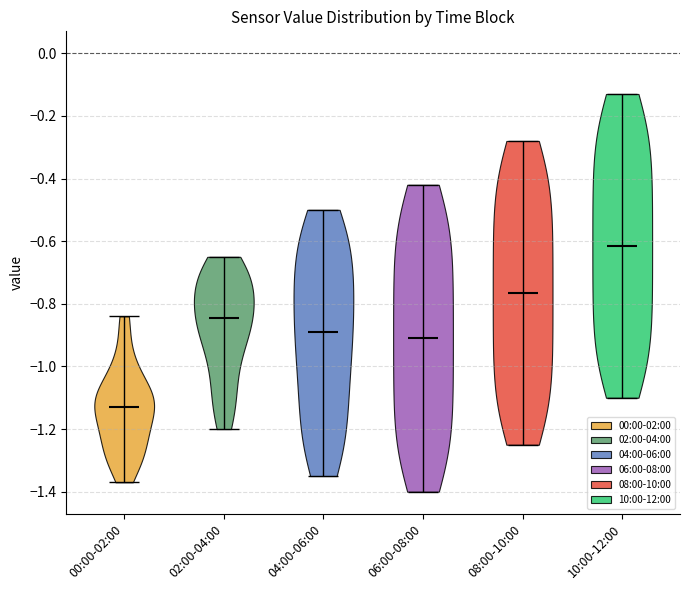

Where does the median line of the violin for 08:00-10:00 sit on the y-axis? The values are not printed on the chart, so give them approximately, as read against the axis.

-0.76